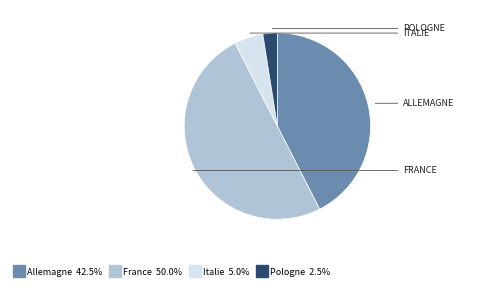

How many slices are in this pie chart?

4